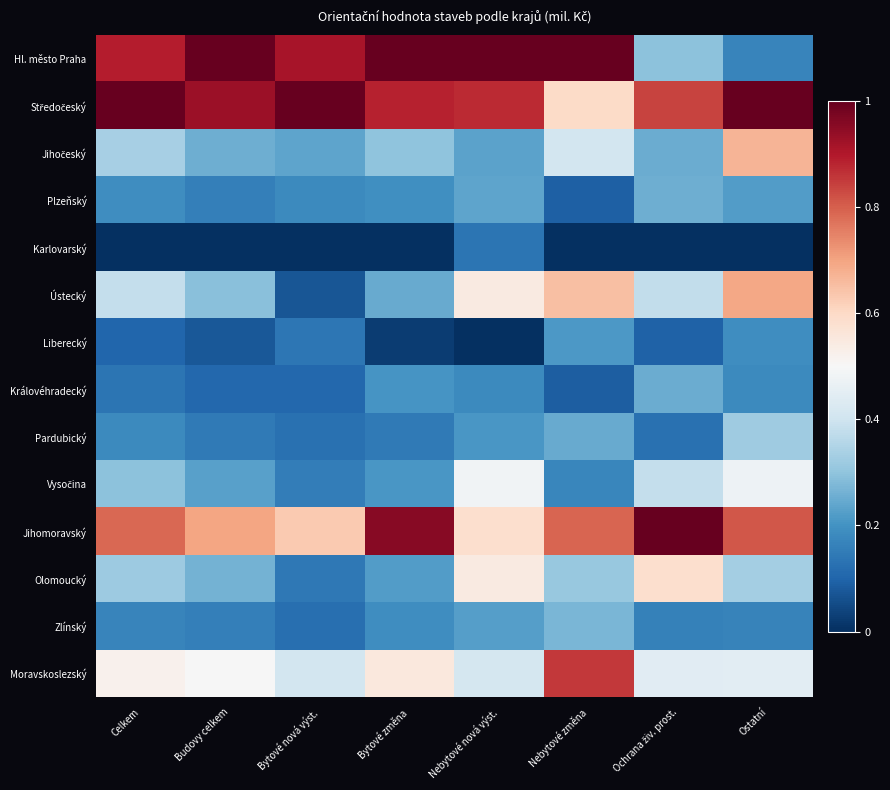

List the series in order of their peak value, lowest first.

Karlovarský, Liberecký, Královéhradecký, Plzeňský, Zlínský, Pardubický, Vysočina, Olomoucký, Jihočeský, Ústecký, Moravskoslezský, Hl. město Praha, Středočeský, Jihomoravský